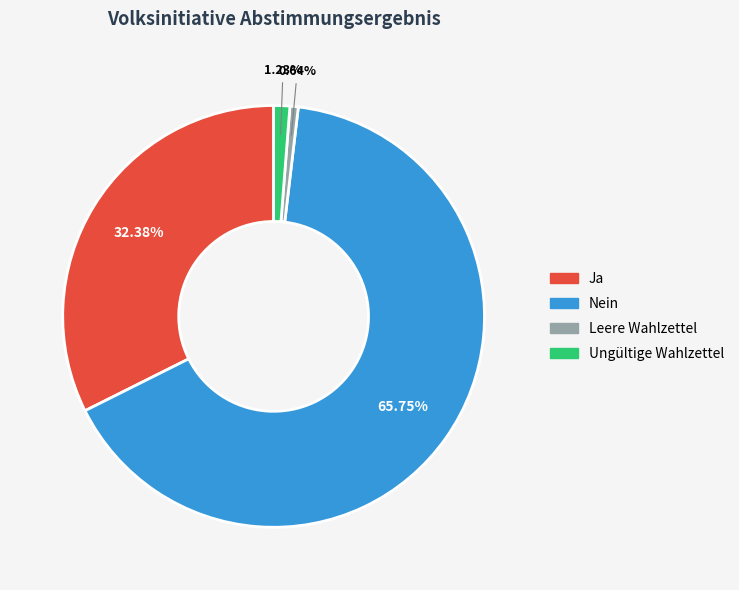

Which category has the biggest portion of the pie?

Nein